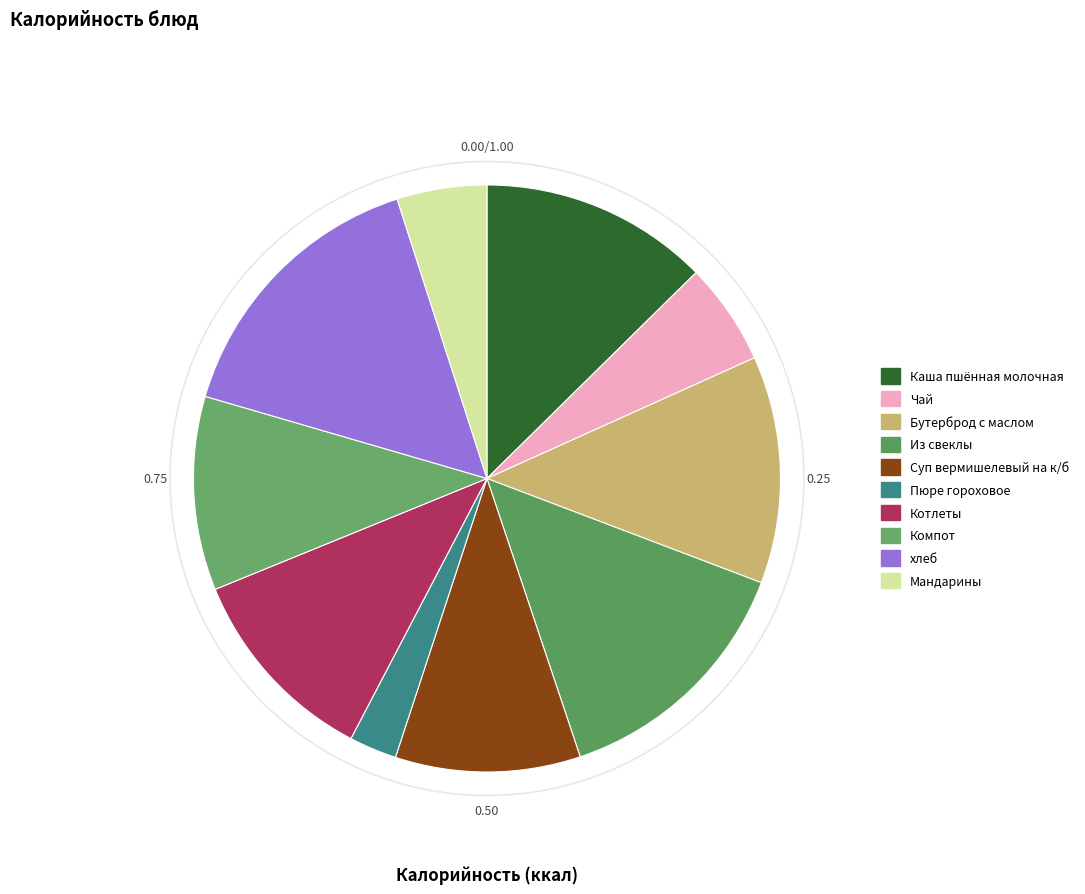

How many segments does this pie chart have?

10